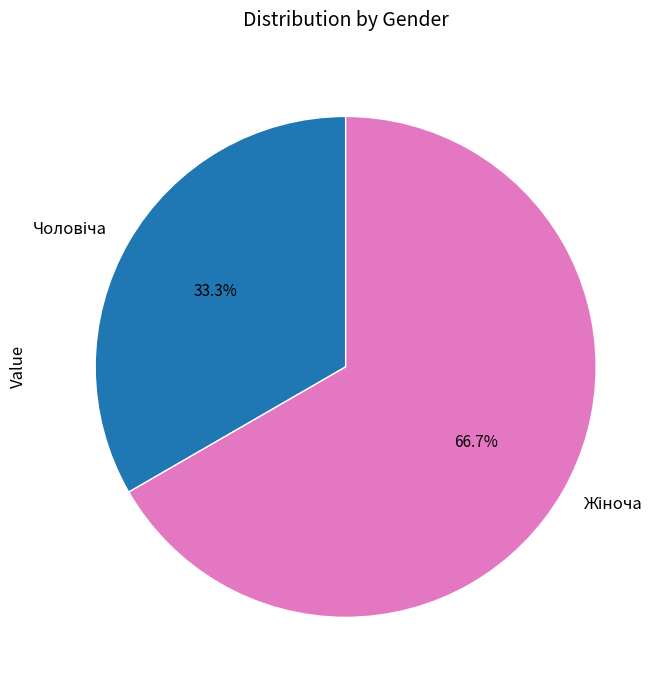

Is there a majority slice in this chart?

Yes